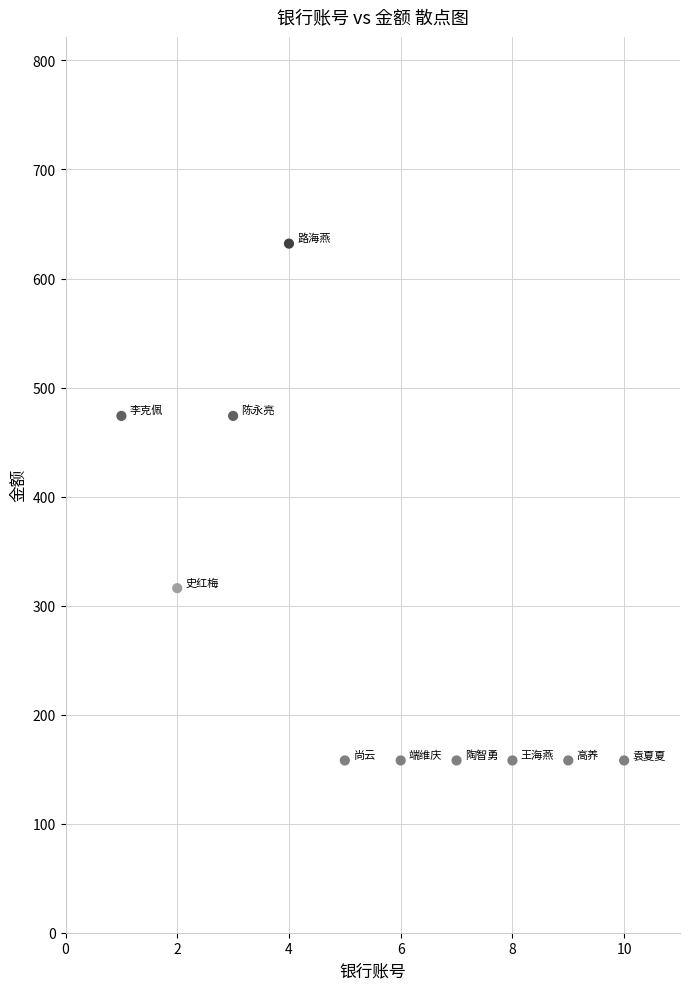

What is the range of Y values (max minus min)?

474